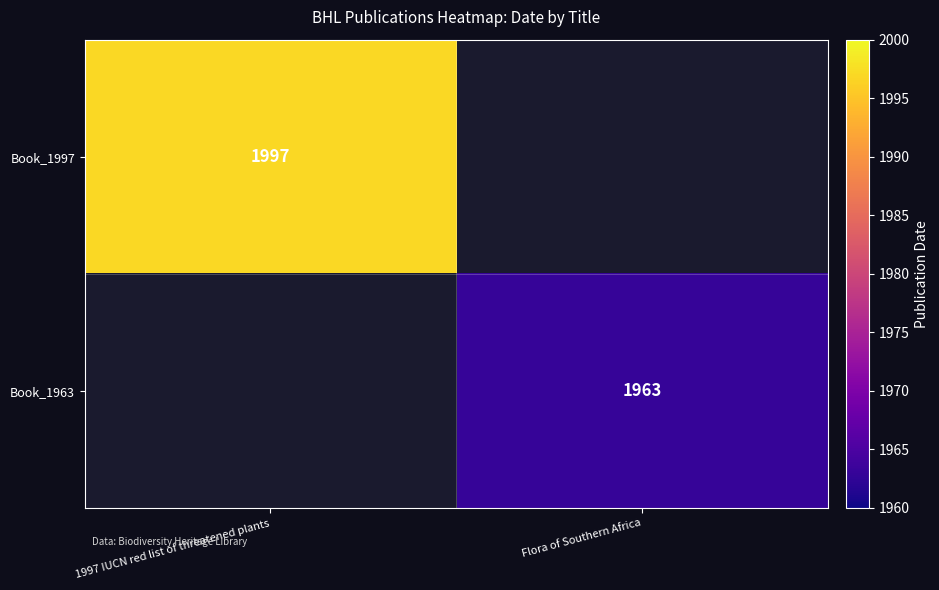

True or false: Book_1963 has a value of 1963 at Flora of Southern Africa.

True